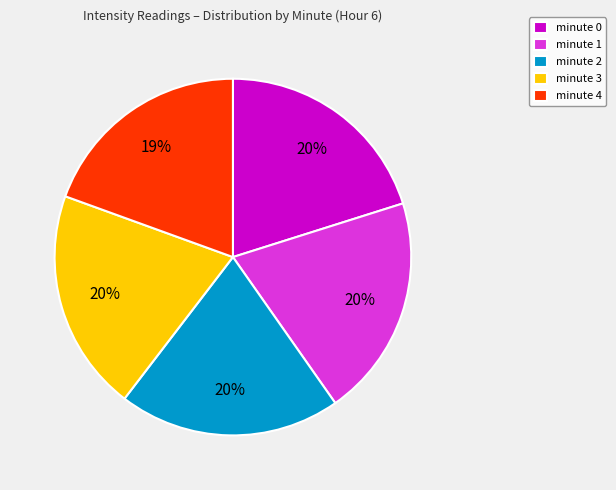

Which has a higher value, minute 4 or minute 3?

minute 3